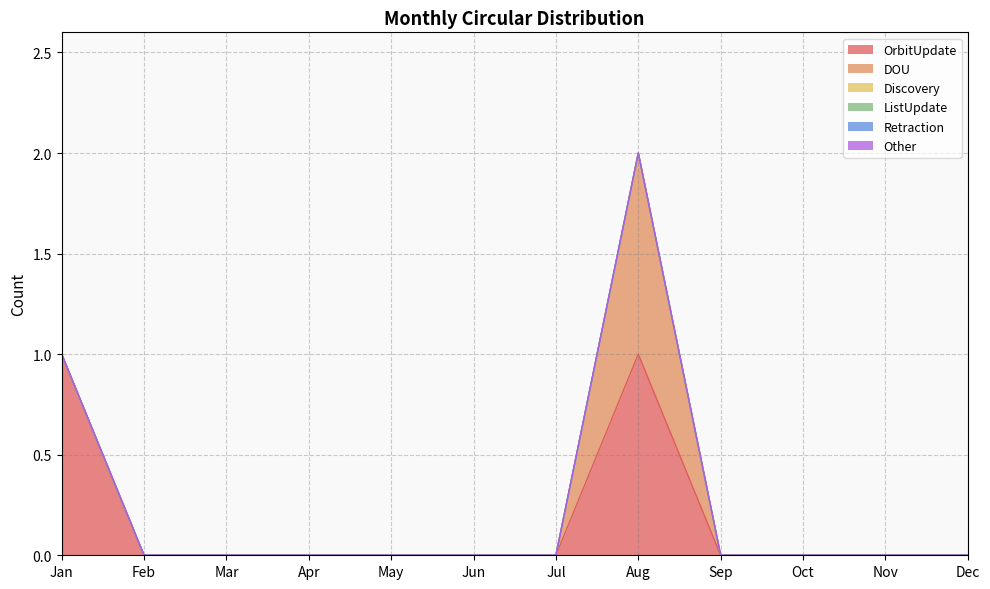

List the labels in order of Discovery value, smallest first.

Jan, Feb, Mar, Apr, May, Jun, Jul, Aug, Sep, Oct, Nov, Dec